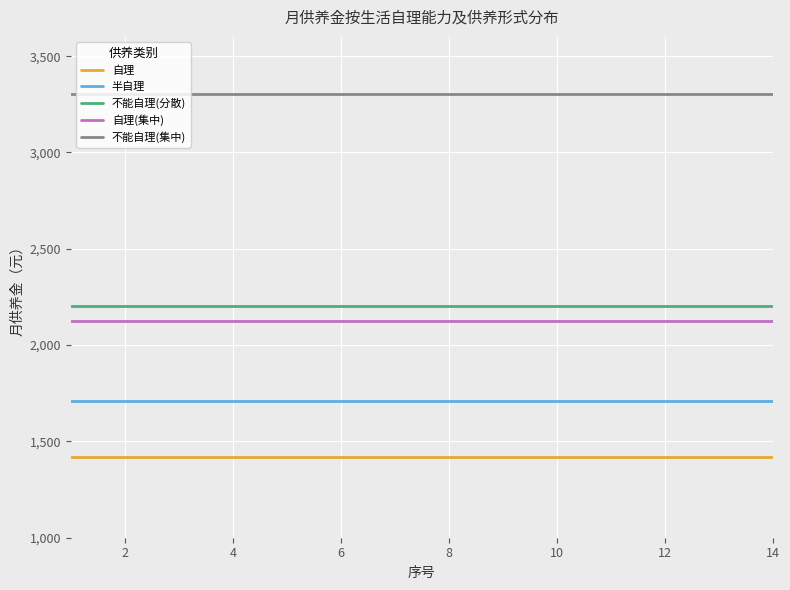

Which series has the largest total across all categories?

不能自理(集中)